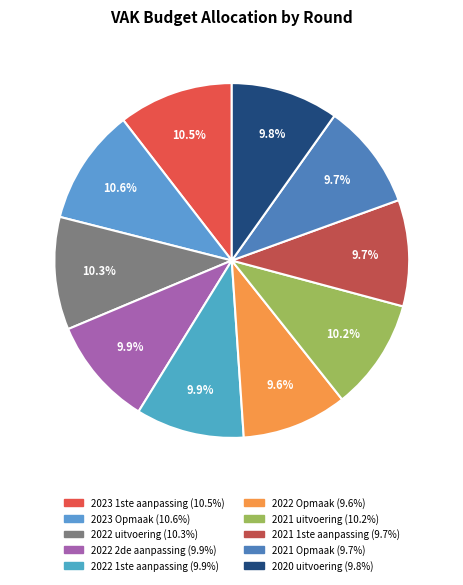

Does 2023 1ste aanpassing account for over 50% of the chart?

No